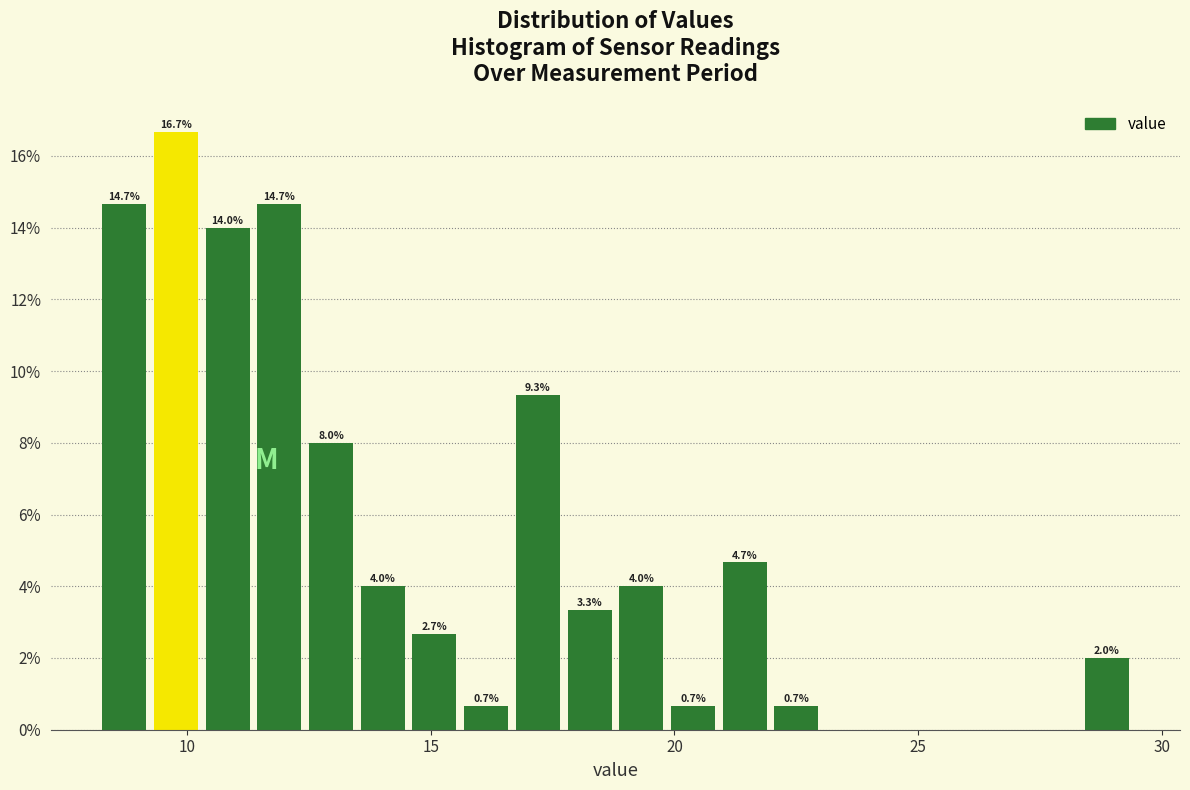

Read against the x-axis, roughly where is the centre of the tallest bar?

10.0